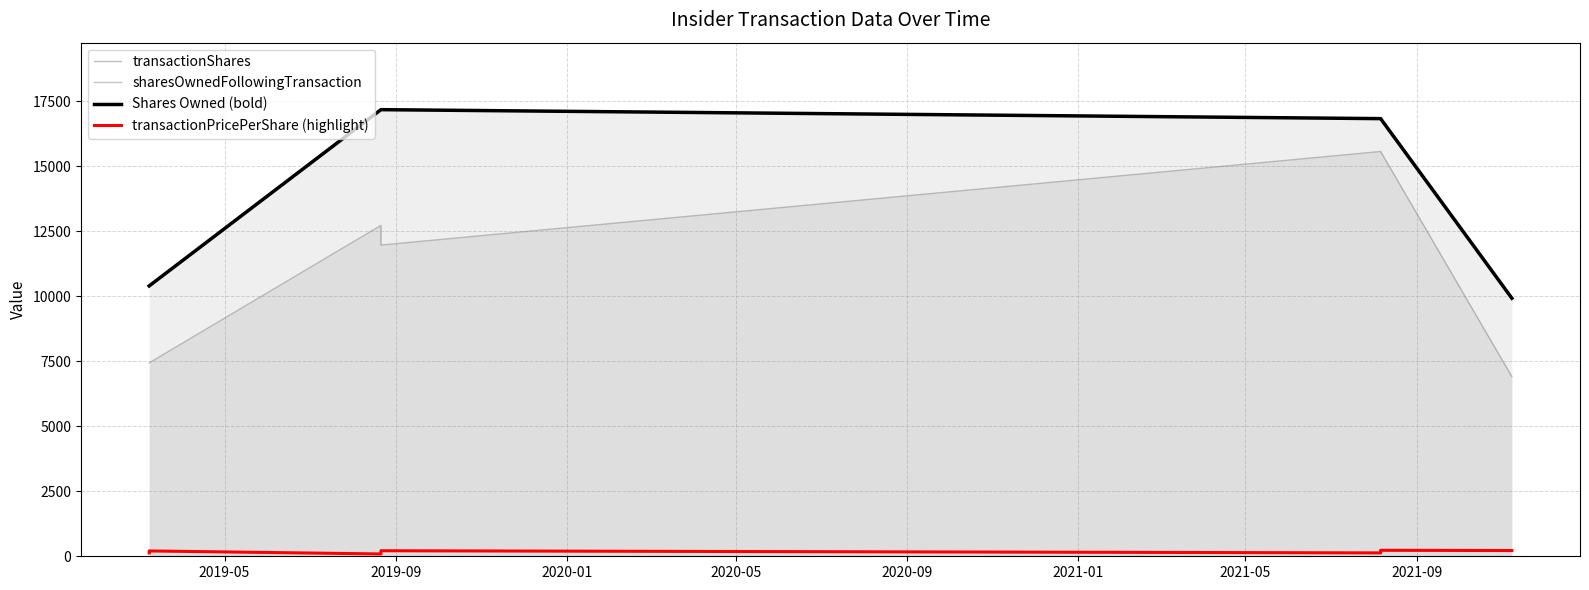

What is the total value across all series at 2019-05?

28367.3